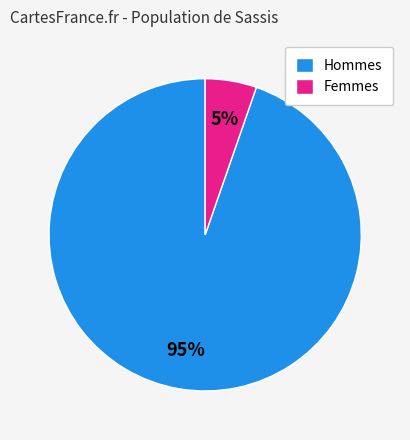

To the nearest percent, what is the average slice percentage?

50%